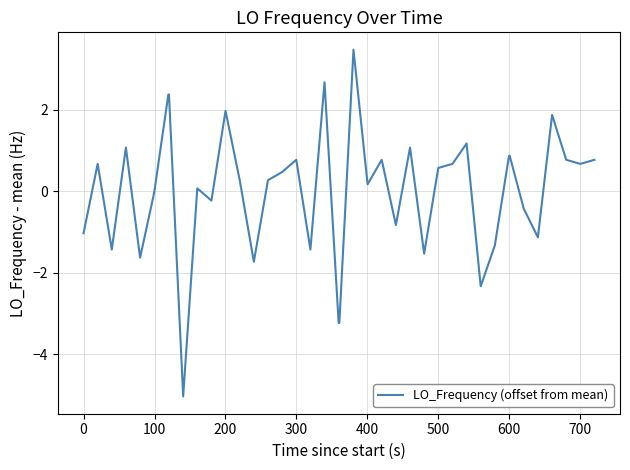

True or false: the data has more than 0 interior local peaks.

True